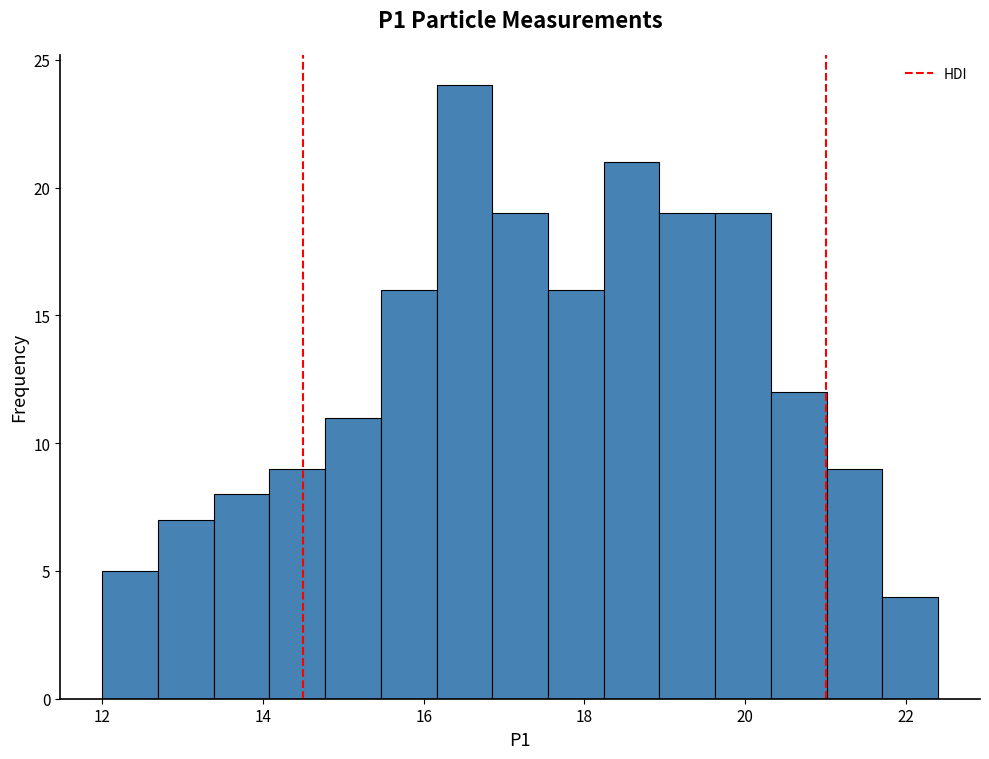

Read against the x-axis, roughly where is the centre of the tallest bar?

16.6